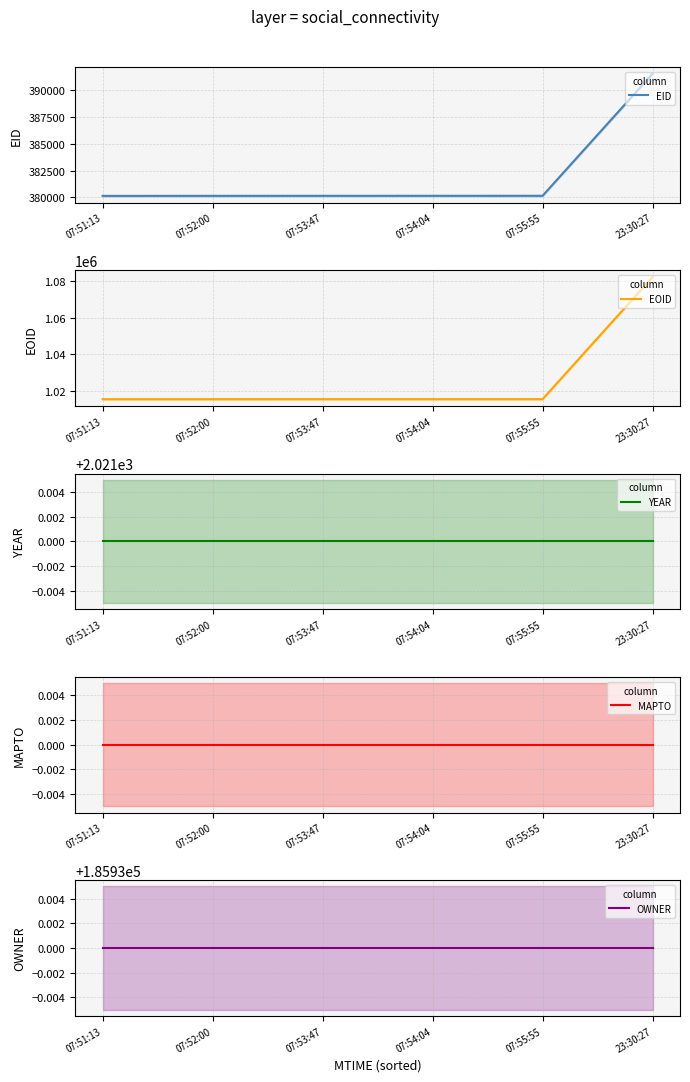

Reading left to right, extract all data points from this chart.

EID: 380134	380137	380140	380141	380142	391564
EOID: 1015571	1015572	1015576	1015577	1015578	1082019
YEAR: 2021	2021	2021	2021	2021	2021
MAPTO: 0	0	0	0	0	0
OWNER: 185930	185930	185930	185930	185930	185930